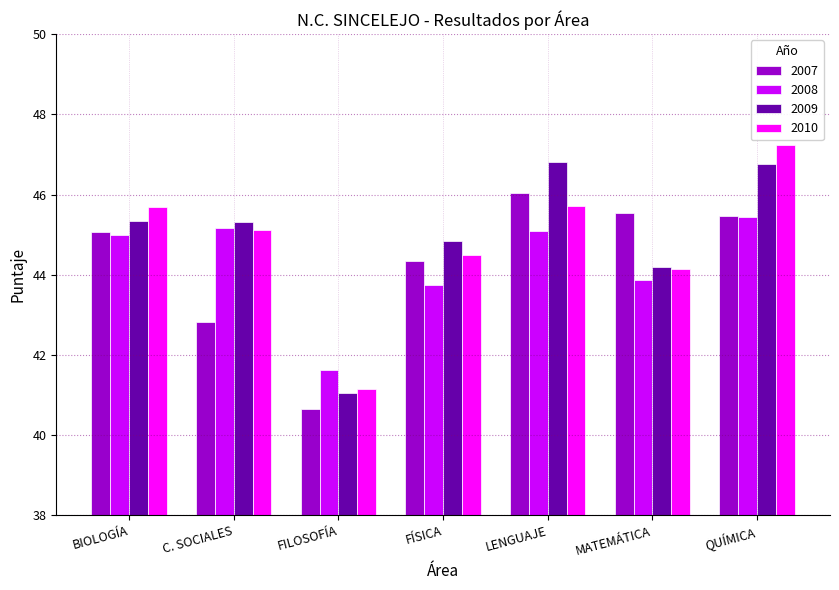

What is the sum of all 2009 values?

314.3